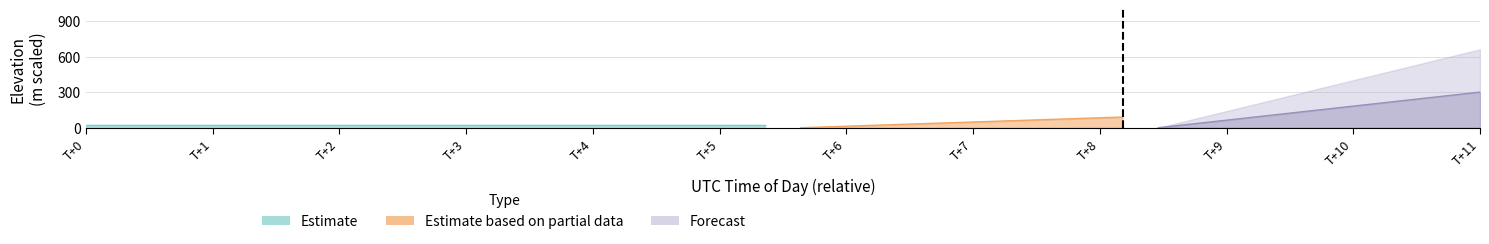

True or false: Estimate based on partial data has a value of 73.5 at T+4.

False